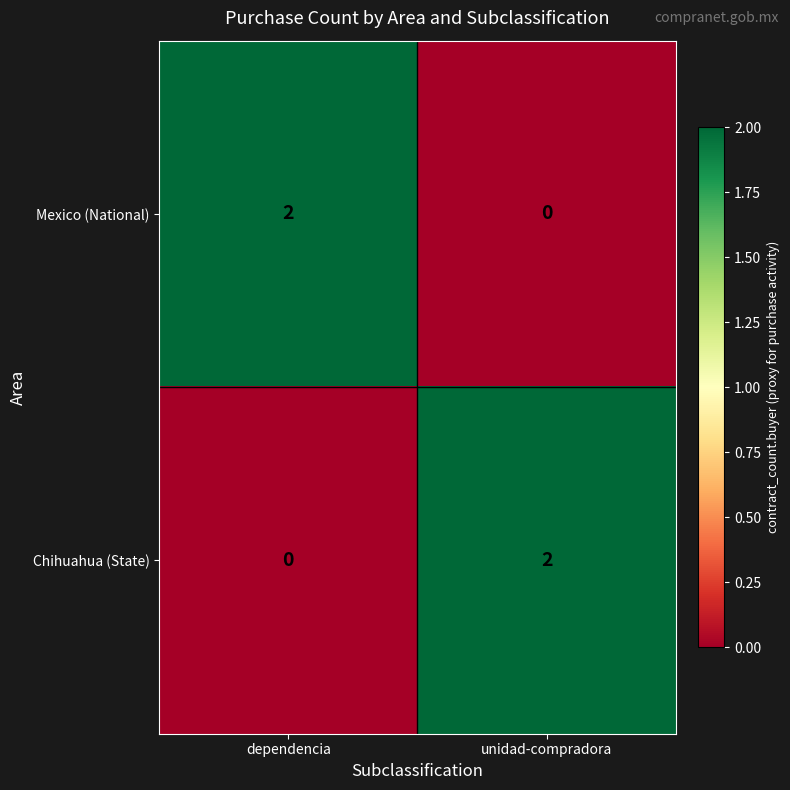

Rank the series at dependencia from highest to lowest value.

Mexico (National), Chihuahua (State)